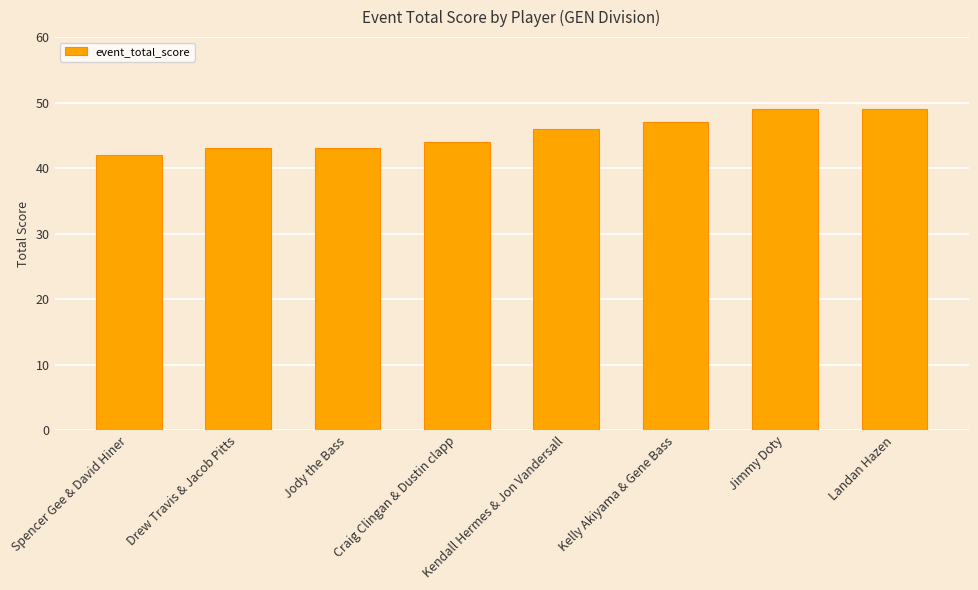

Count the number of data series in this chart.

1